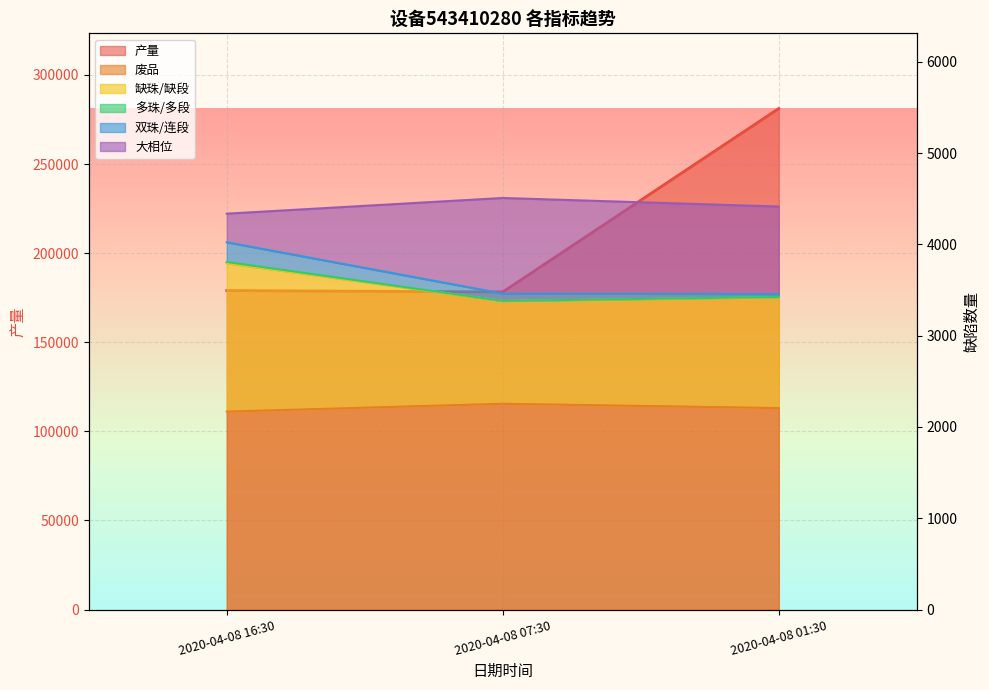

Which series has the largest total across all categories?

产量